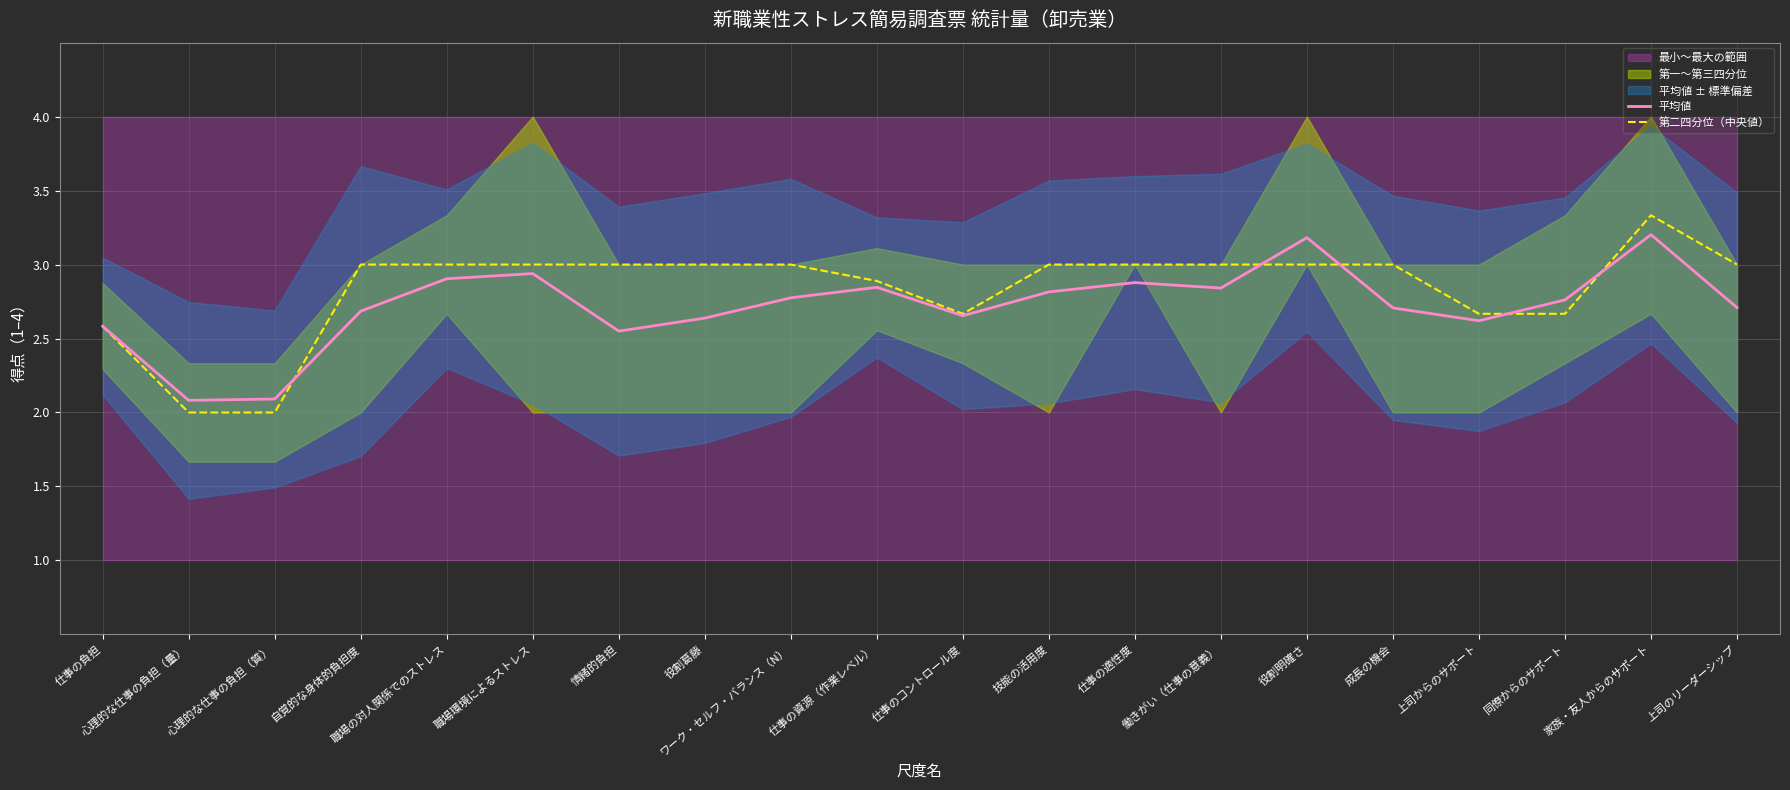

Reading right to left, extract all data points from this chart.

平均値: 上司のリーダーシップ=2.7	家族・友人からのサポート=3.2	同僚からのサポート=2.8	上司からのサポート=2.6	成長の機会=2.7	役割明確さ=3.2	働きがい（仕事の意義）=2.8	仕事の適性度=2.9	技能の活用度=2.8	仕事のコントロール度=2.7	仕事の資源（作業レベル）=2.8	ワーク・セルフ・バランス（N）=2.8	役割葛藤=2.6	情緒的負担=2.5	職場環境によるストレス=2.9	職場の対人関係でのストレス=2.9	自覚的な身体的負担度=2.7	心理的な仕事の負担（質）=2.1	心理的な仕事の負担（量）=2.1	仕事の負担=2.6
第二四分位（中央値）: 上司のリーダーシップ=3.0	家族・友人からのサポート=3.3	同僚からのサポート=2.7	上司からのサポート=2.7	成長の機会=3.0	役割明確さ=3.0	働きがい（仕事の意義）=3.0	仕事の適性度=3.0	技能の活用度=3.0	仕事のコントロール度=2.7	仕事の資源（作業レベル）=2.9	ワーク・セルフ・バランス（N）=3.0	役割葛藤=3.0	情緒的負担=3.0	職場環境によるストレス=3.0	職場の対人関係でのストレス=3.0	自覚的な身体的負担度=3.0	心理的な仕事の負担（質）=2.0	心理的な仕事の負担（量）=2.0	仕事の負担=2.6